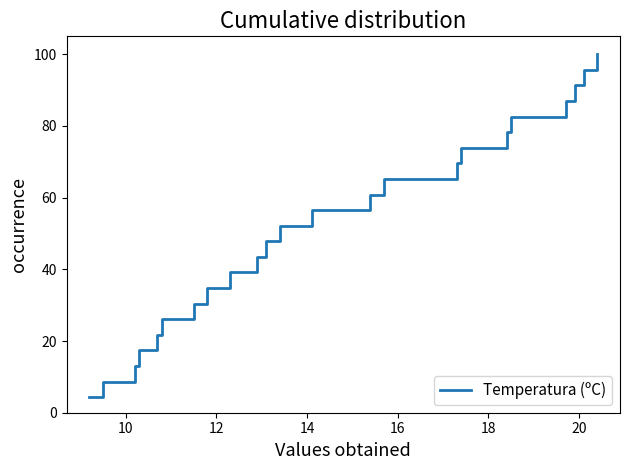

What is the difference between the maximum and minimum values?

95.7